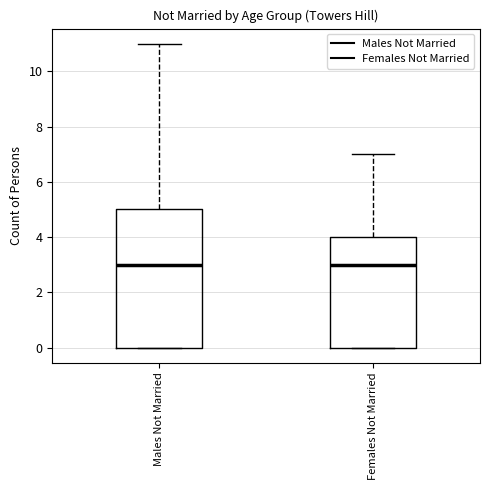

Reading left to right, read every box against the y-axis: the position of its median line, the range the box covers, and the ends of its whiskers. The values are not printed on the chart, so give them approximately, as read against the axis.

Males Not Married: median 3, box 0 to 5, whiskers 0 to 11
Females Not Married: median 3, box 0 to 4, whiskers 0 to 7